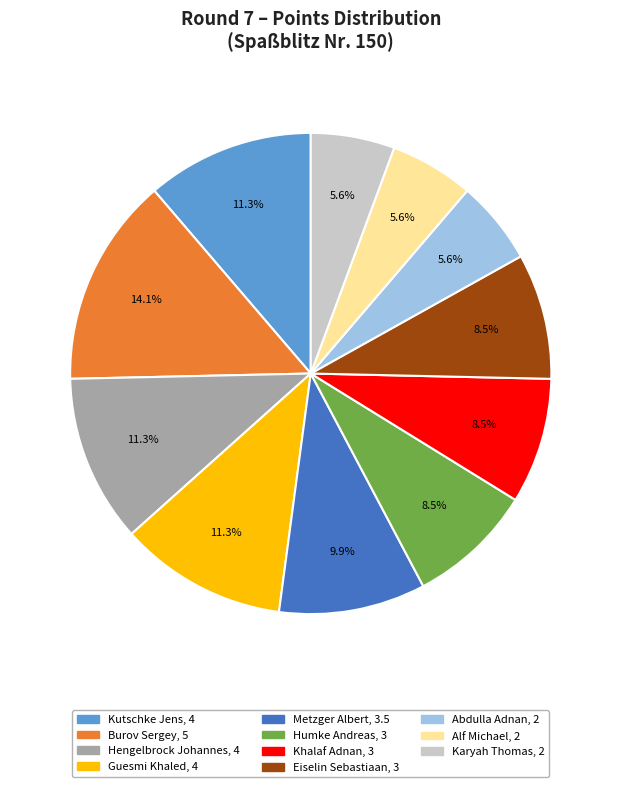

Is there any slice that represents more than half of the pie?

No